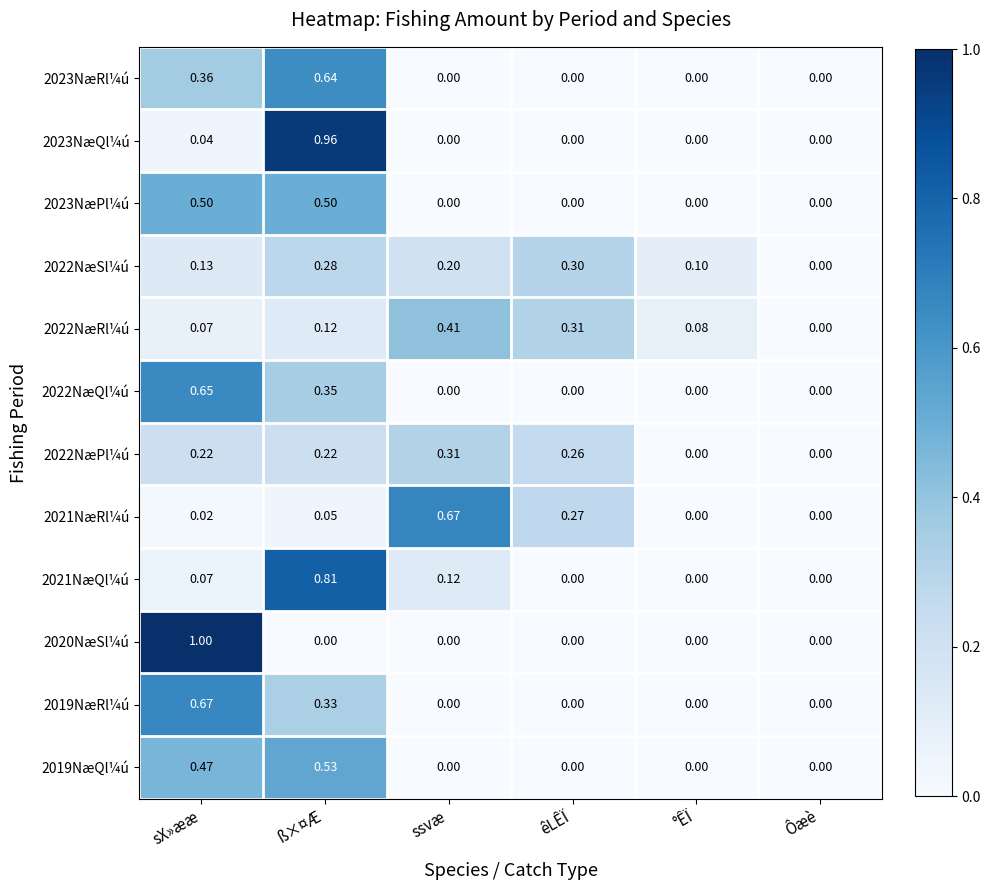

At which category is the sum across all series the highest?

ß×¤Æ